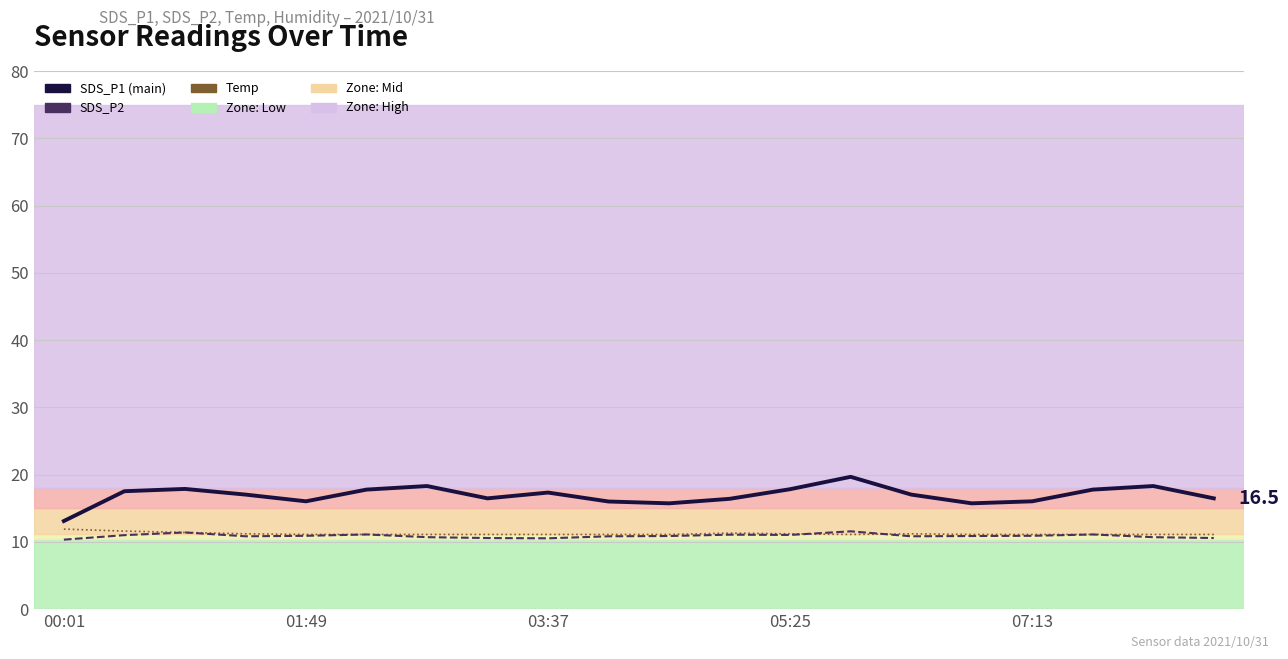

What value does the SDS_P2 series have at 15?

10.9